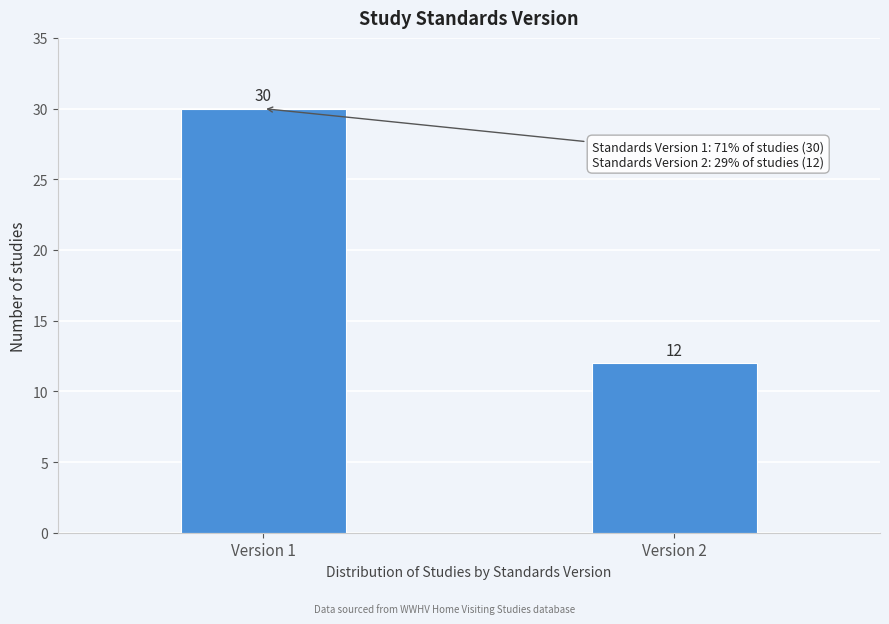

Reading left to right, list all the values displayed in this chart.

30	12